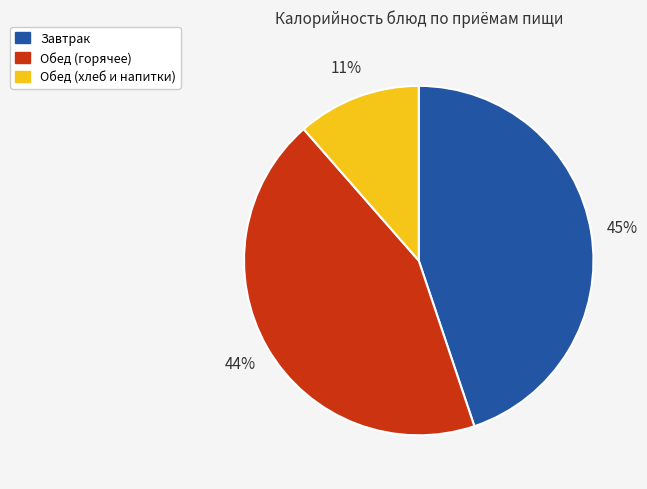

Is there a majority slice in this chart?

No